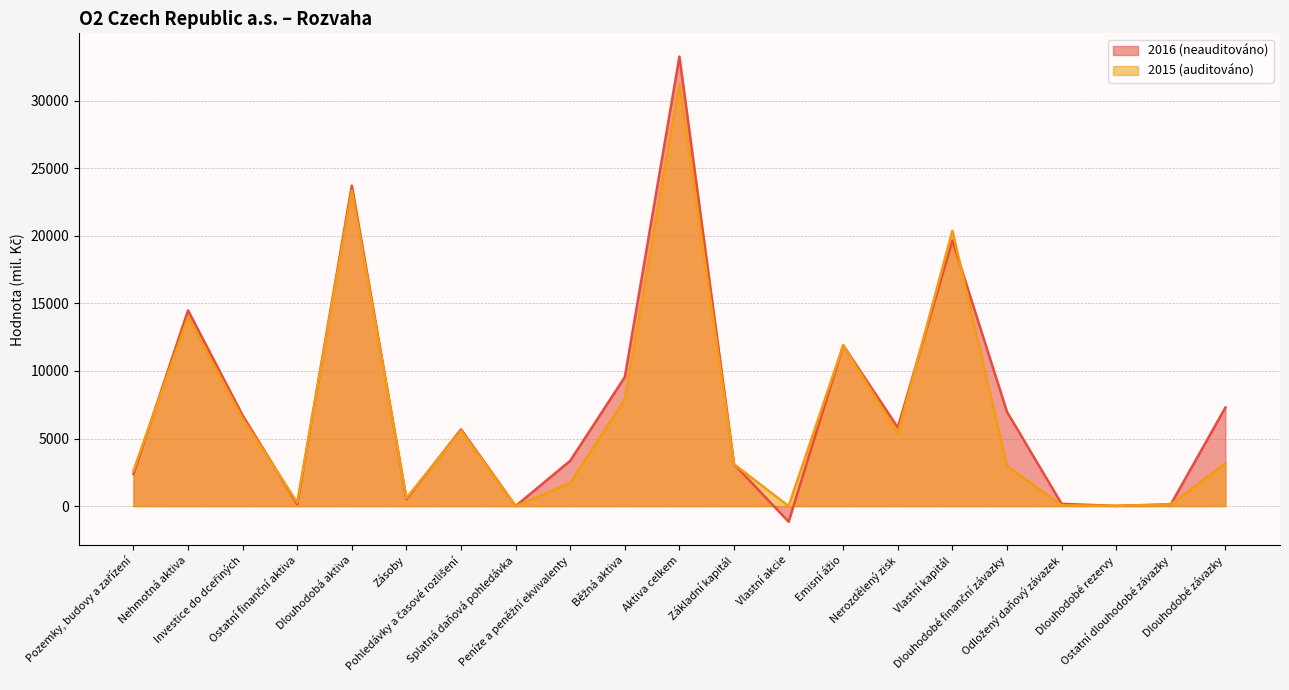

How many negative values does the 2016 (neauditováno) series have?

1